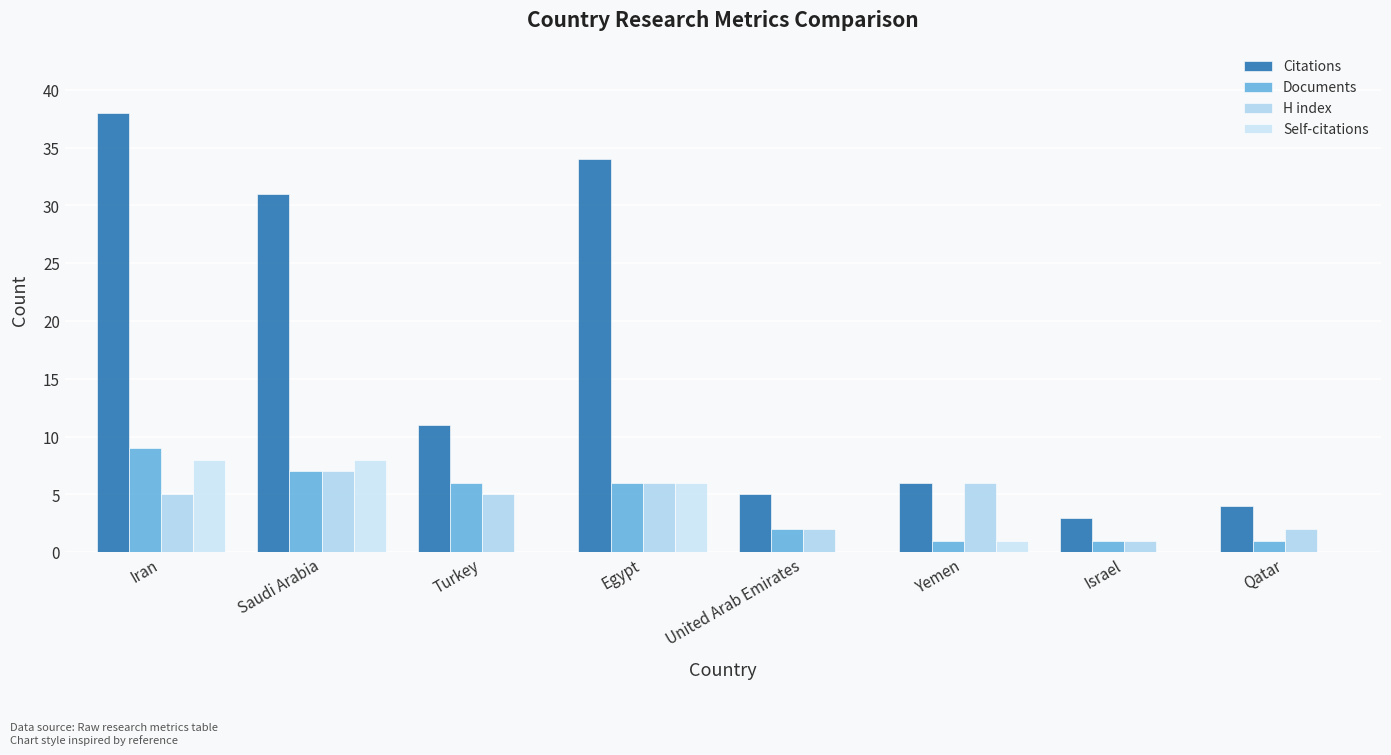

Which category has the highest value in the Self-citations series?

Iran